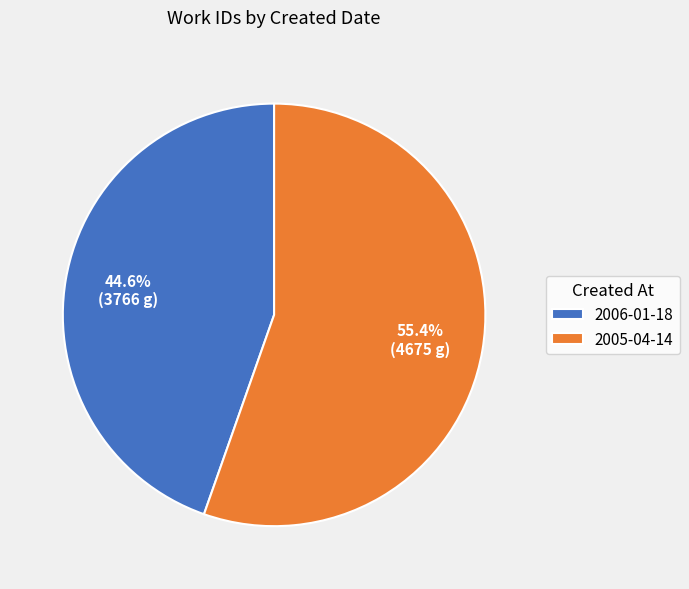

Is it true that 2005-04-14 is 55% of the pie?

True